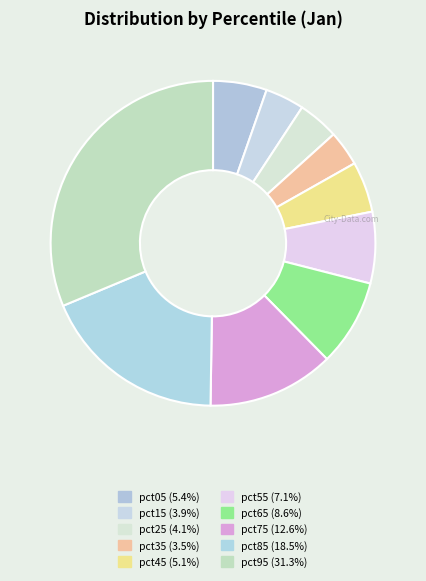

How many segments does this pie chart have?

10